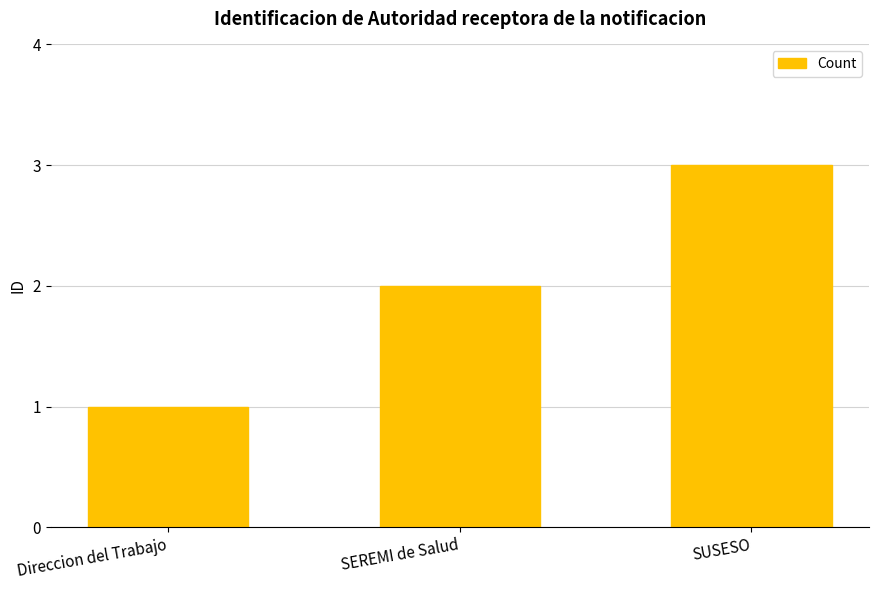

Read the value at SUSESO.

3